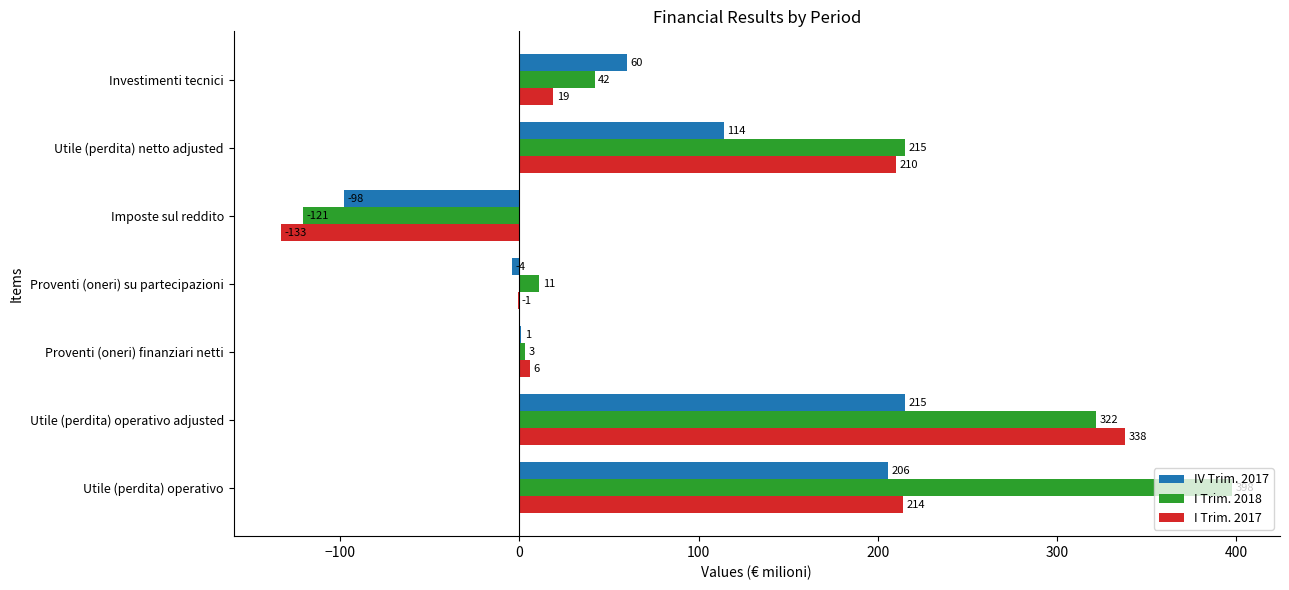

Which category has the highest value across all series?

Utile (perdita) operativo